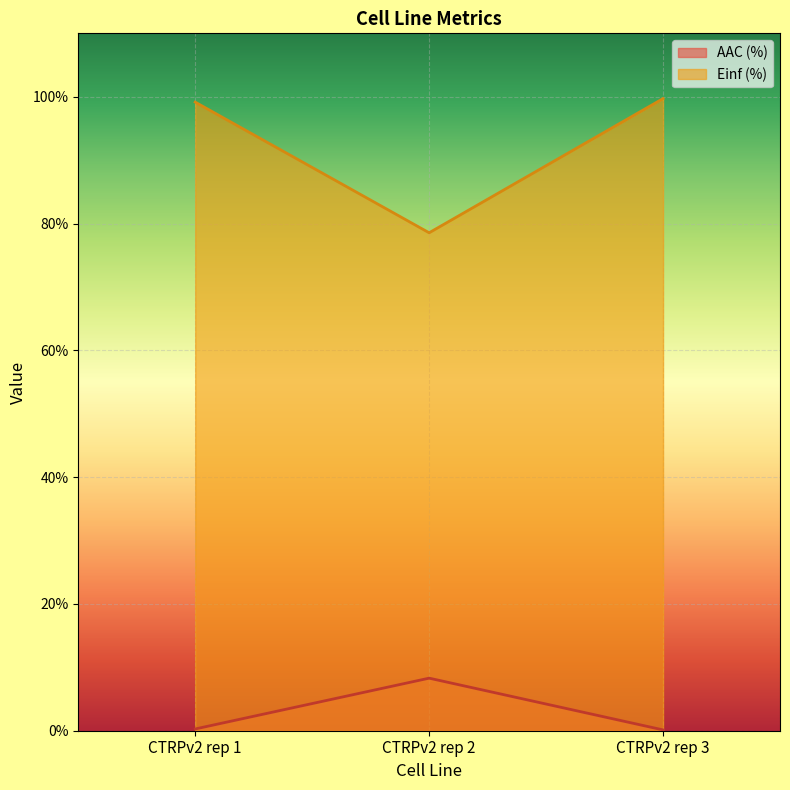

How many lines are shown in the chart?

2